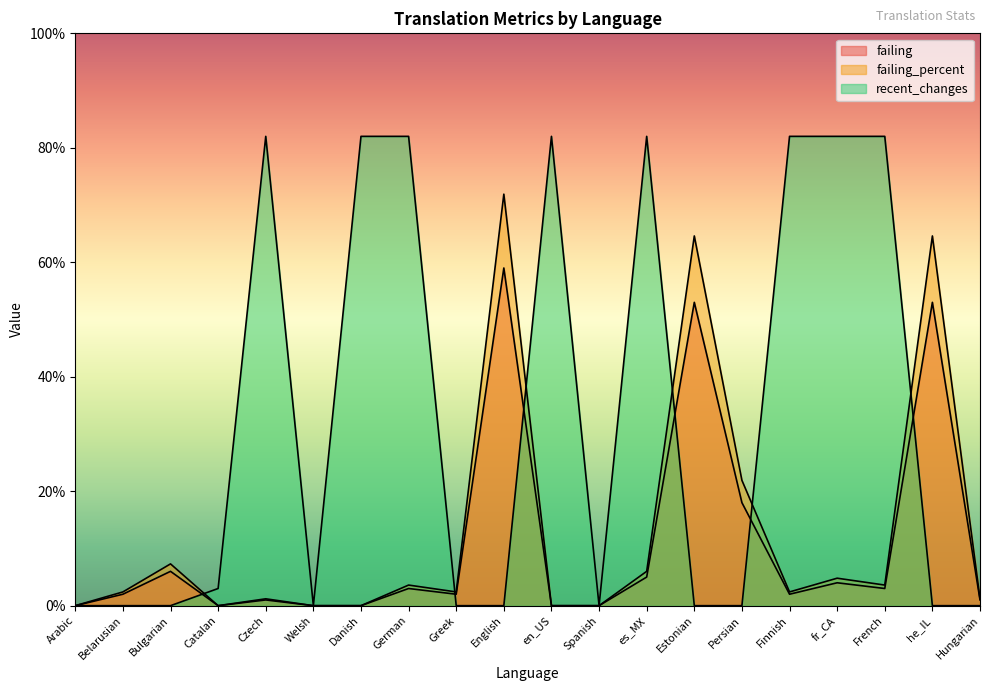

What is the label of the 20th point from the left?

Hungarian